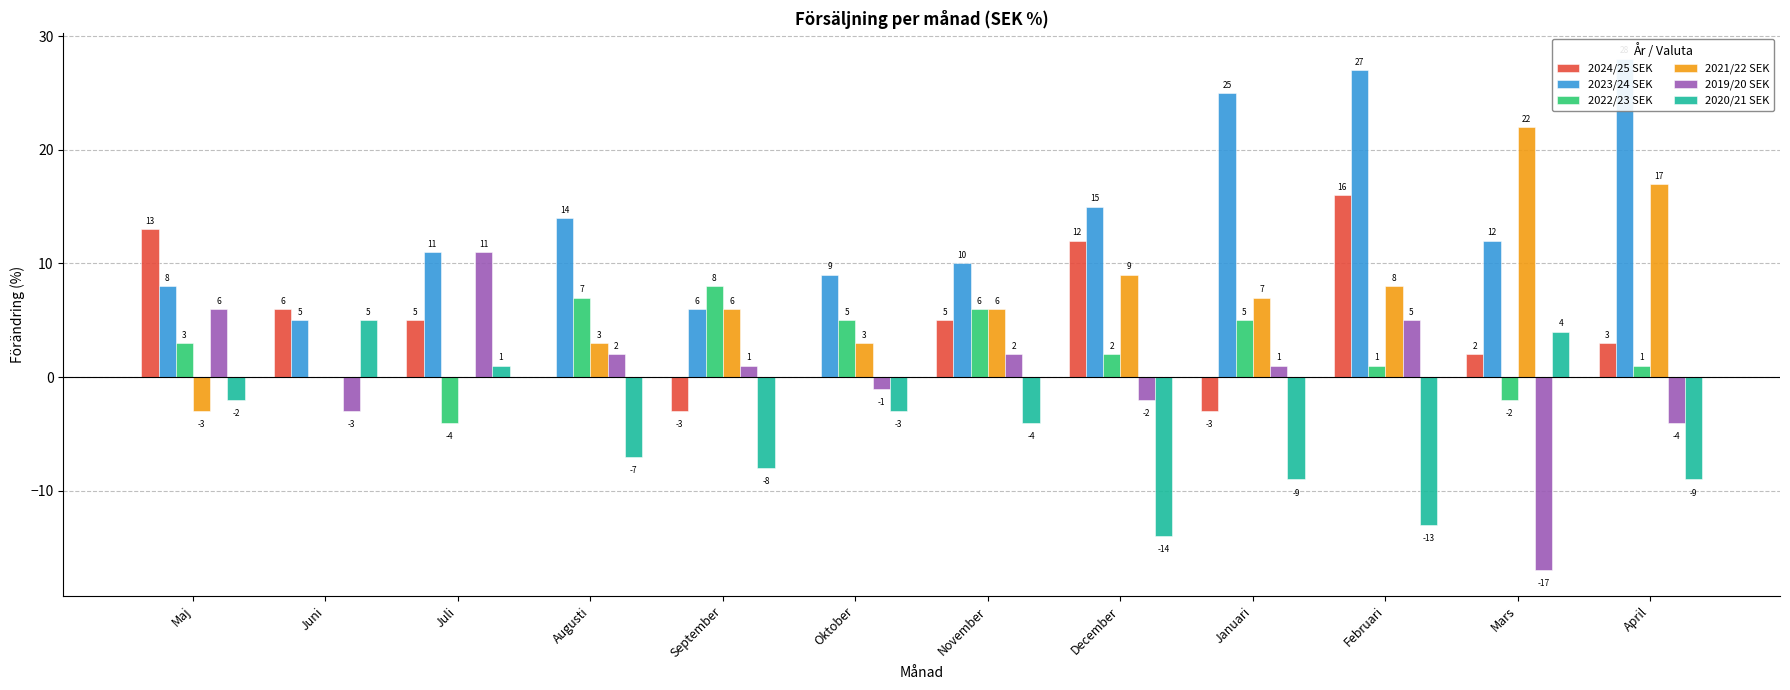

What is the label of the 10th bar from the left?

Februari